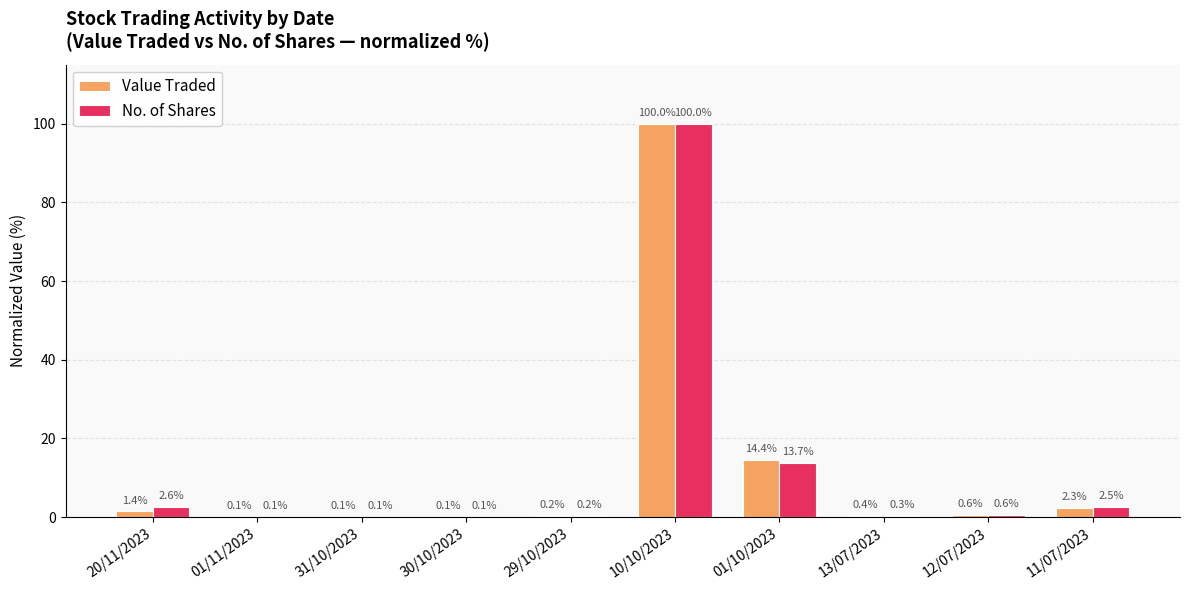

At which label does Value Traded reach its peak?

10/10/2023